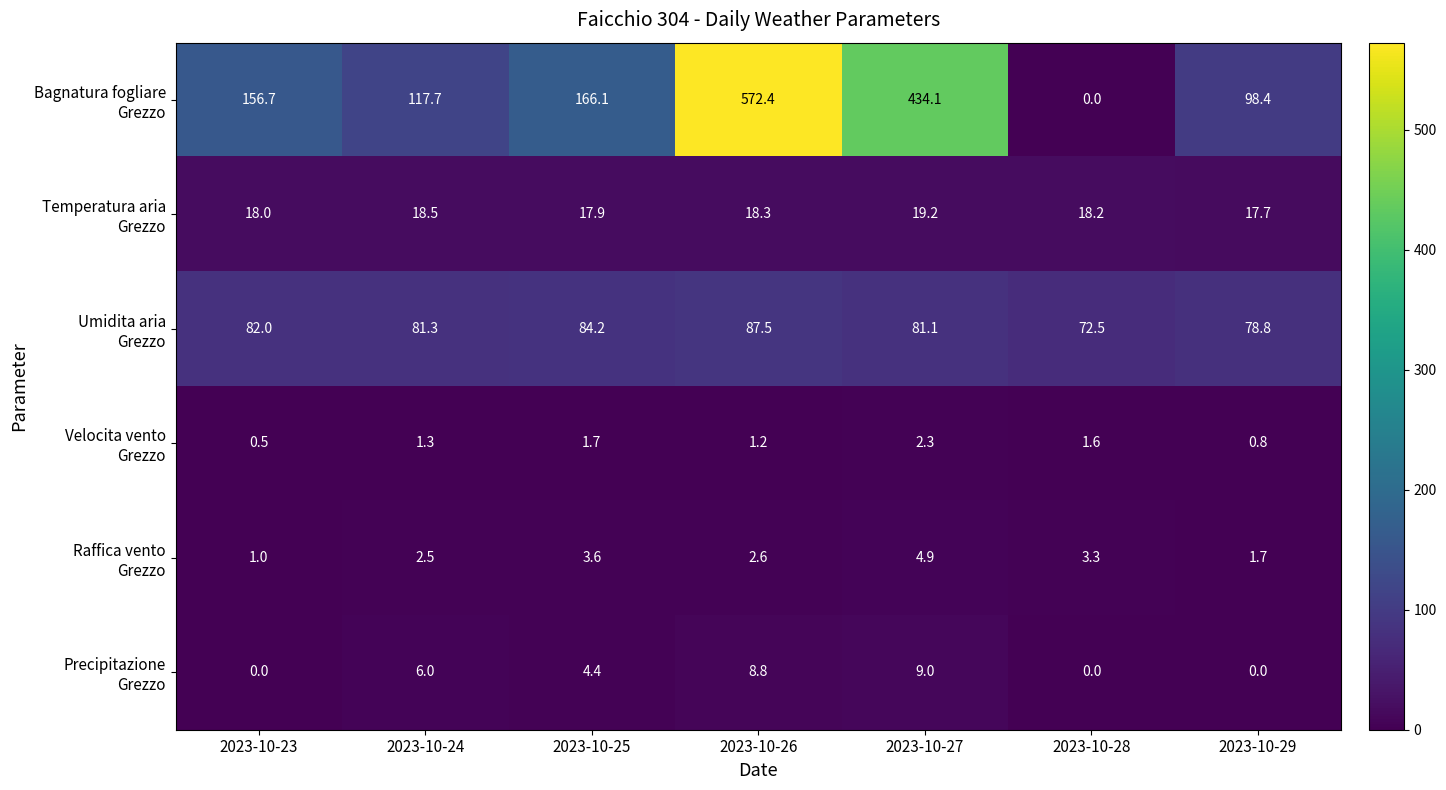

At how many categories does at least one series exceed 116?

5